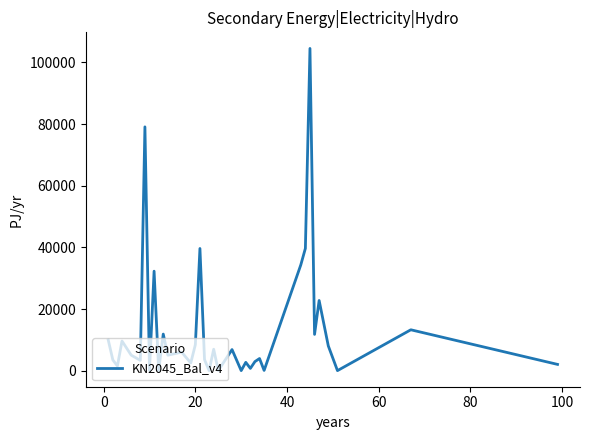

What is the maximum value shown in the chart?

104533.9